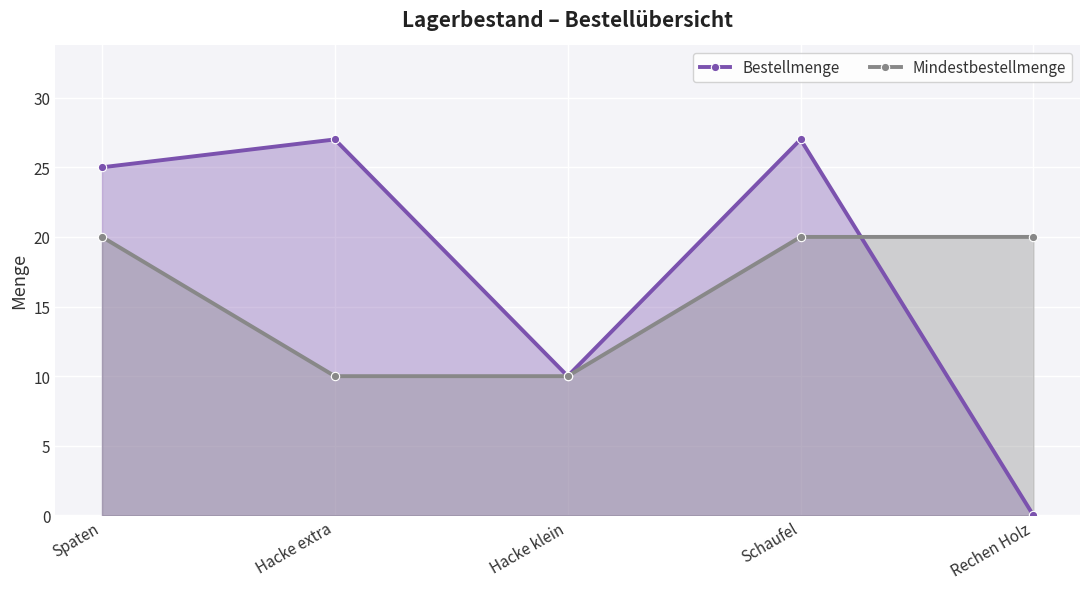

At which label does Bestellmenge first exceed 25?

Hacke extra